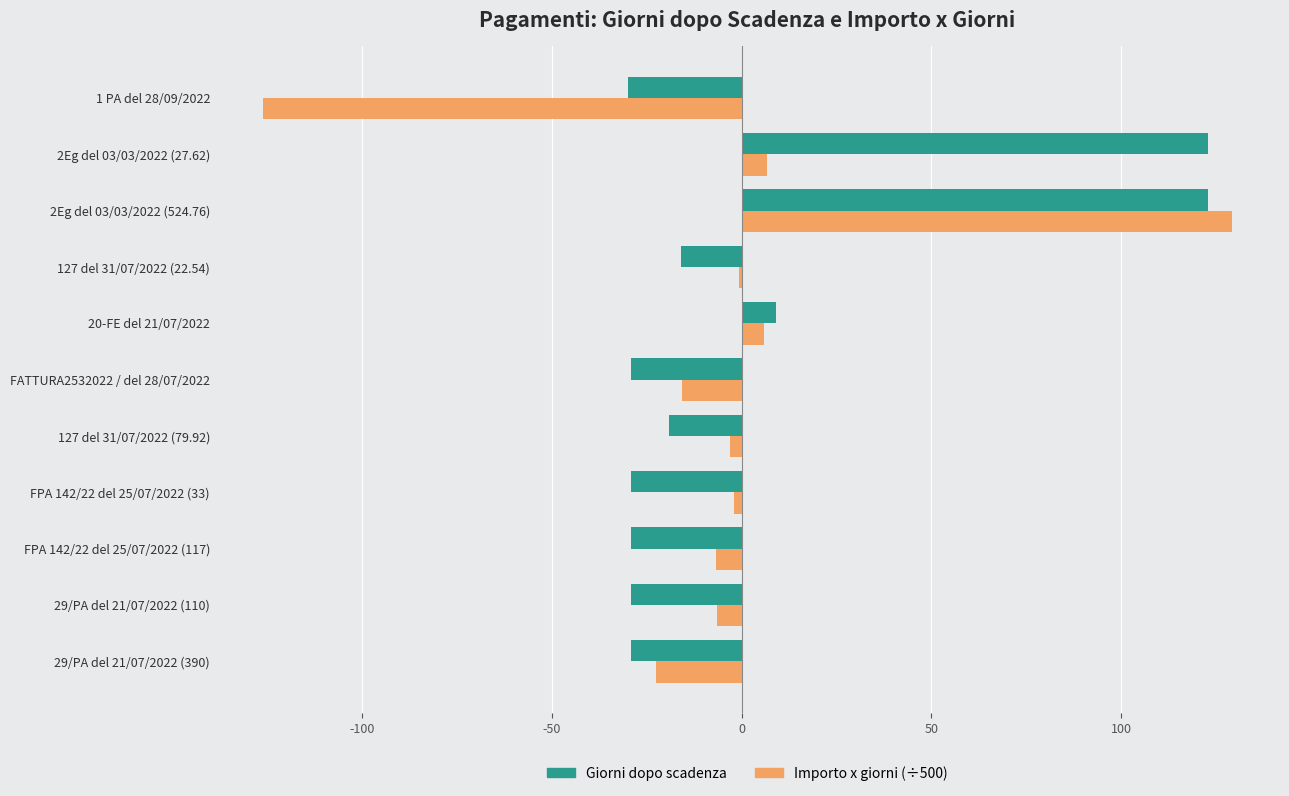

Between 29/PA del 21/07/2022 (390) and 20-FE del 21/07/2022, which series saw the biggest shift?

Giorni dopo scadenza